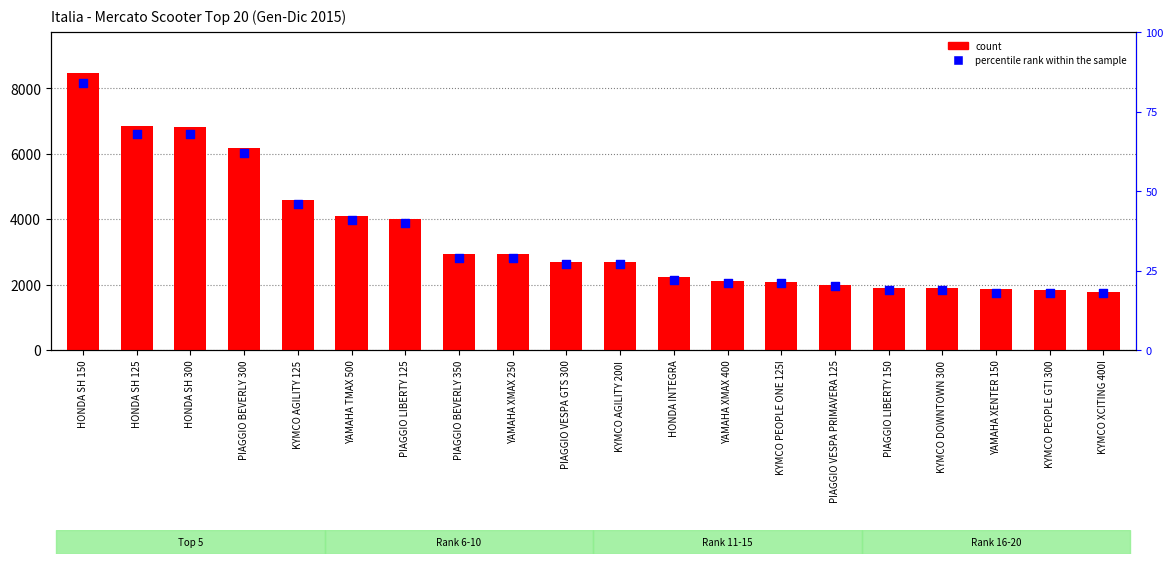

At how many categories does at least one series exceed 1251?

20